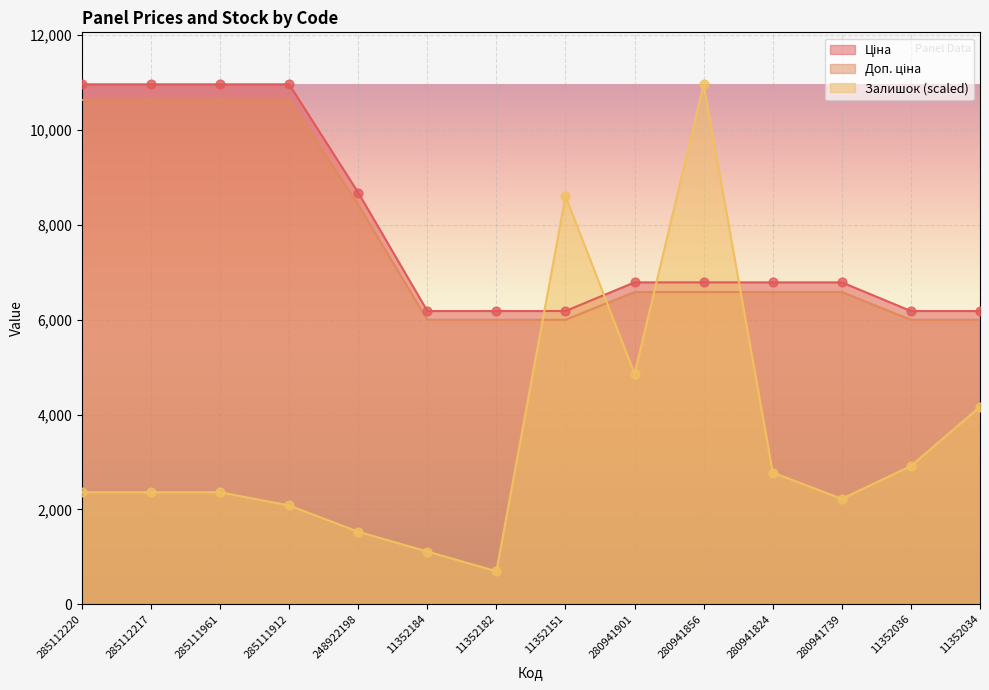

Which series contains the highest Y value?

Ціна